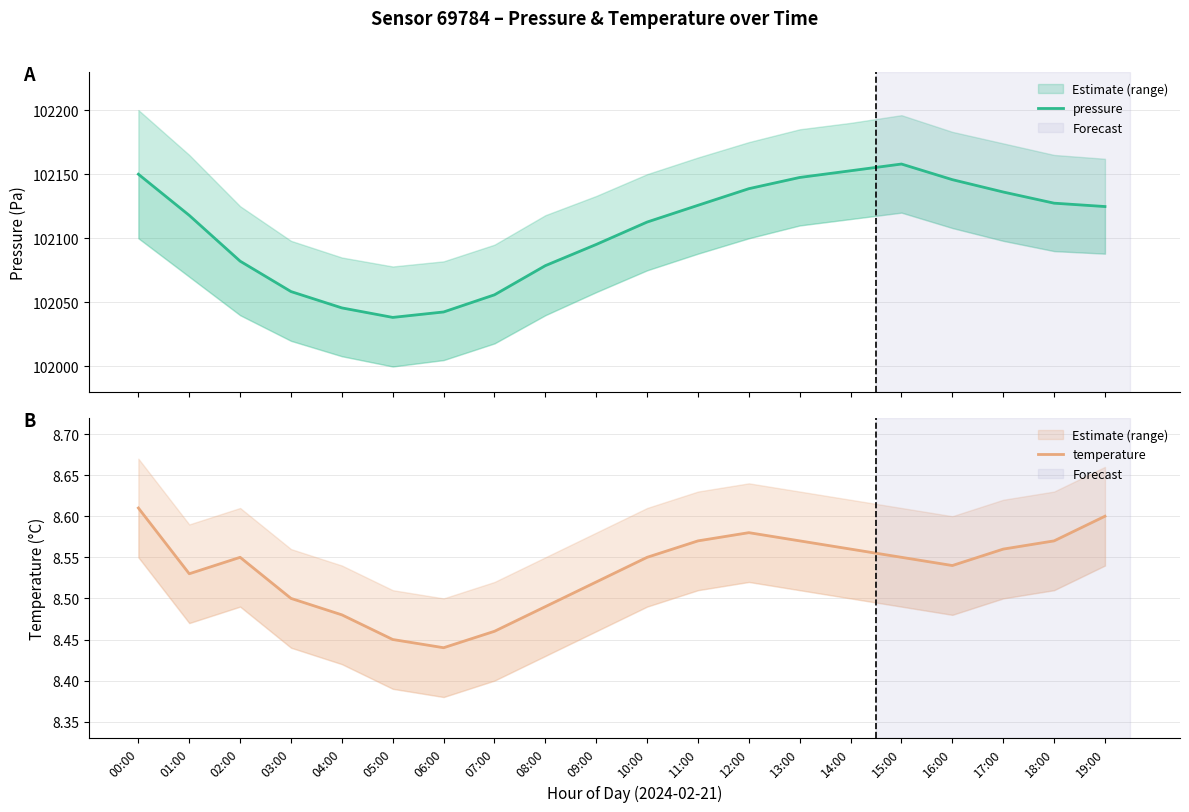

Which category has the lowest value across all series?

06:00